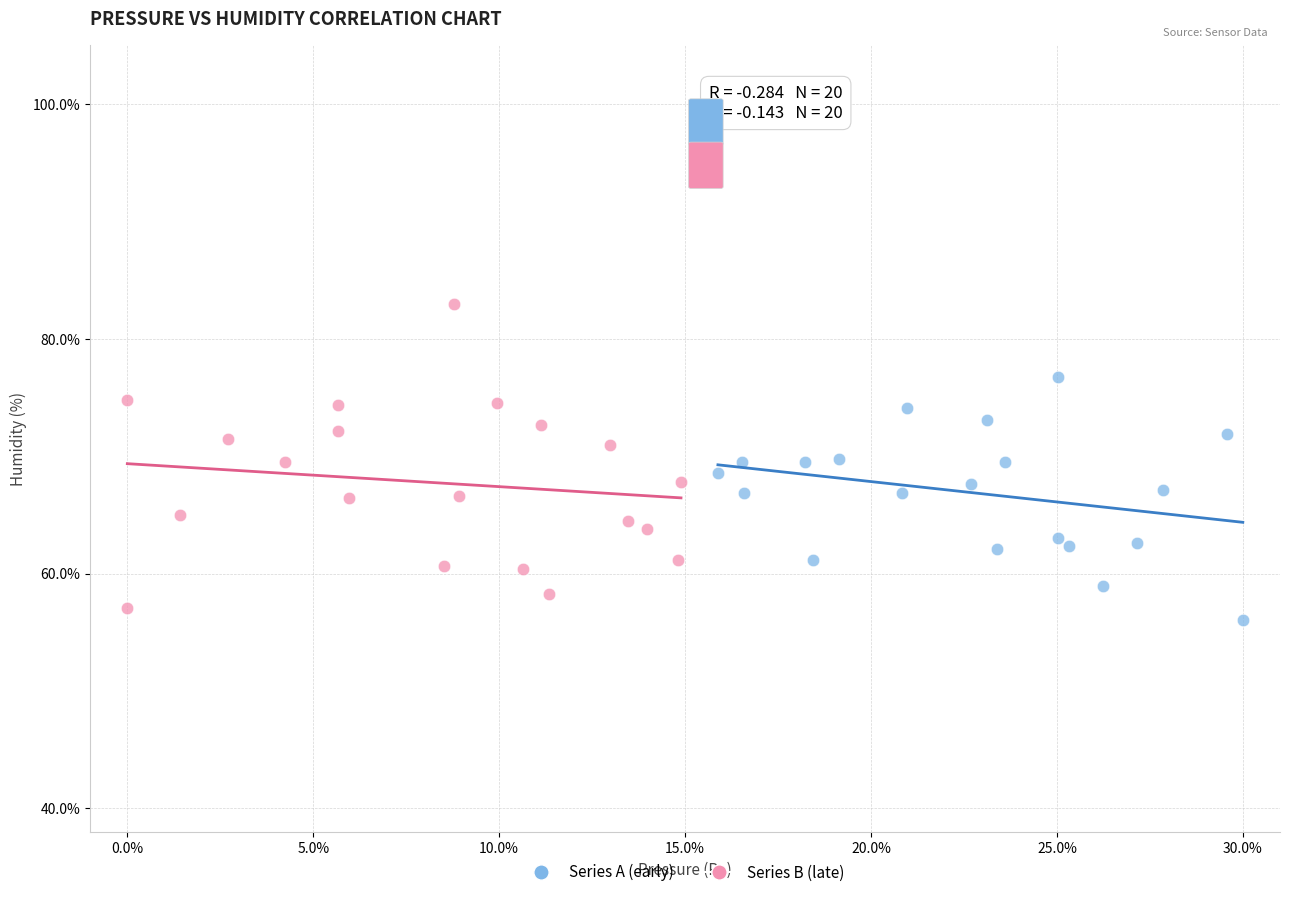

What are all the series names shown in the legend?

Series A (early), Series B (late)